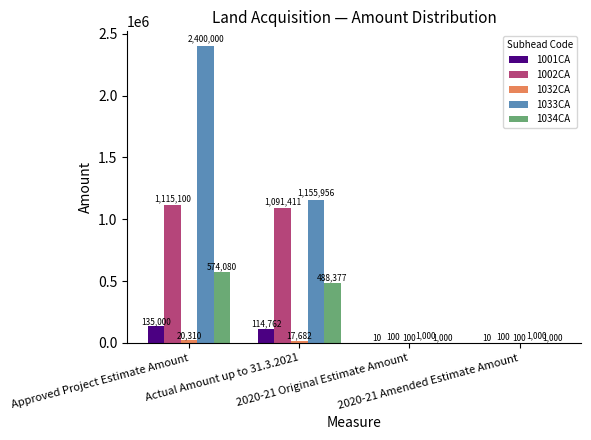

Which series has the largest total across all categories?

1033CA